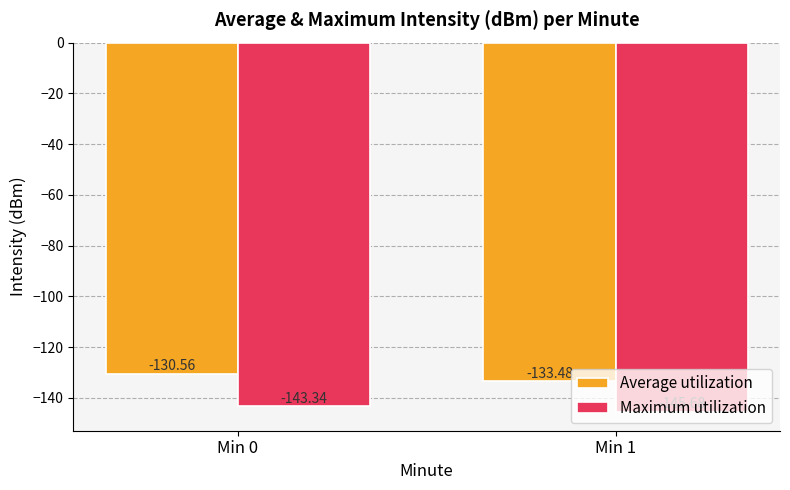

Reading right to left, transcribe all the data shown in this chart.

Average utilization: -133.5	-130.6
Maximum utilization: -145.7	-143.3